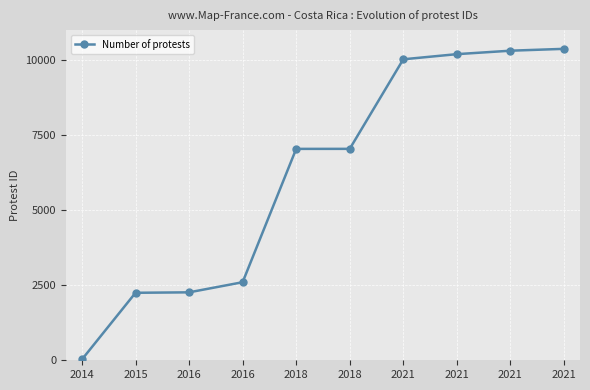

True or false: the data shows 6181 at 2021.

False